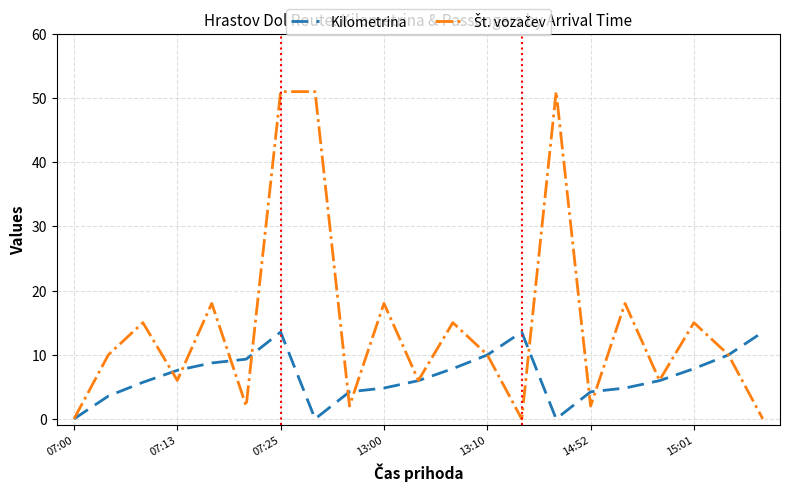

What is the maximum value shown in the chart?

51.0